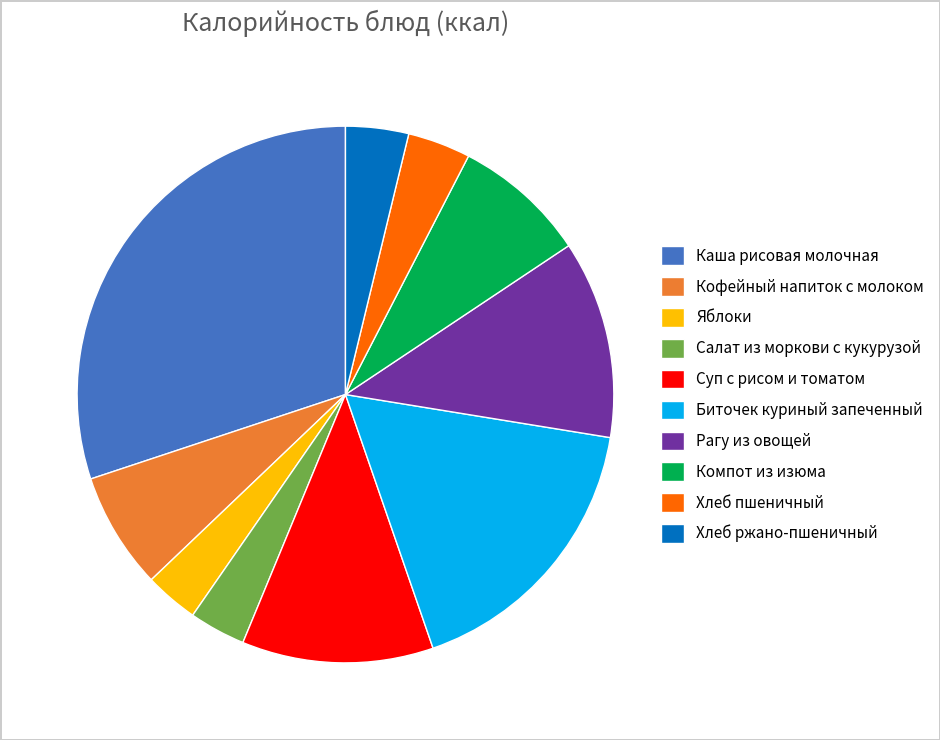

Which slice is the largest?

Каша рисовая молочная